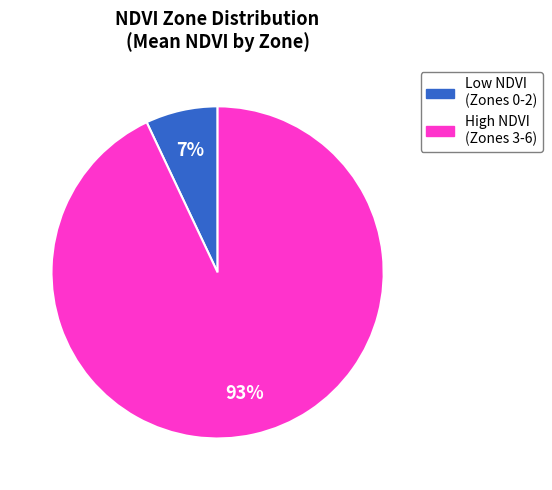

Does any single category account for the majority?

Yes